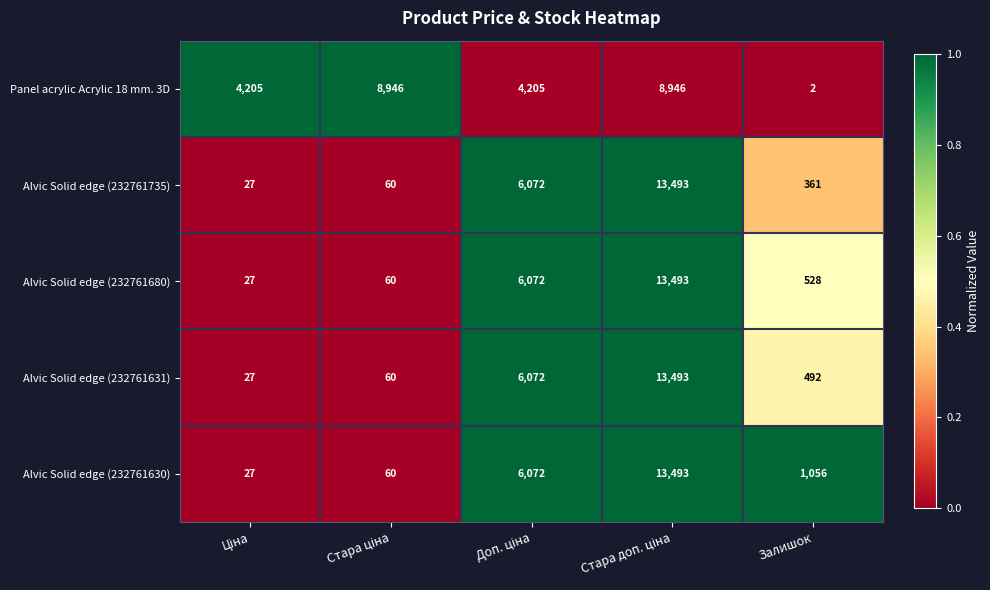

True or false: Alvic Solid edge (232761735) has a value of 507 at Залишок.

False